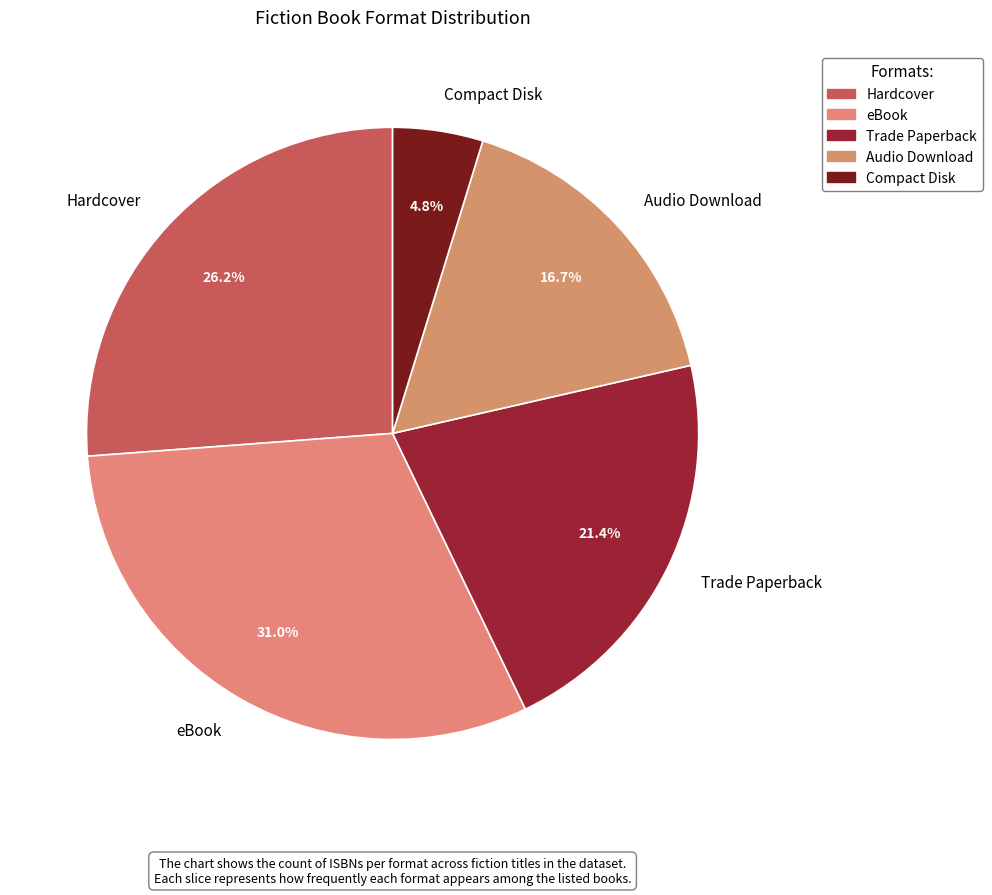

Which slice is the smallest?

Compact Disk